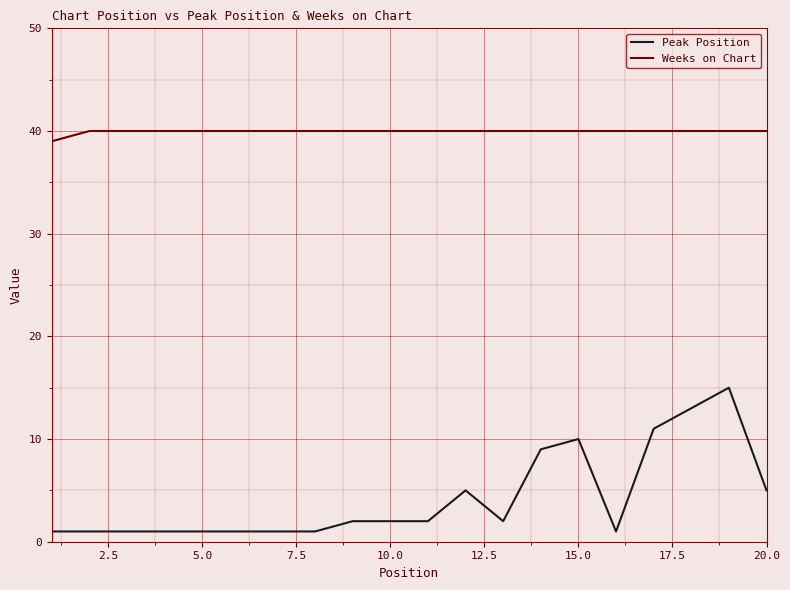

Which series has the largest total across all categories?

Weeks on Chart